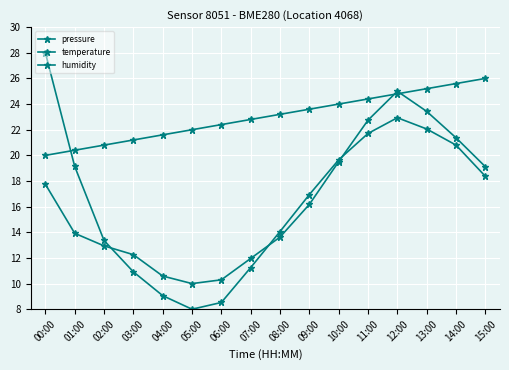

Is it true that humidity equals 12.2 at 09:00?

False